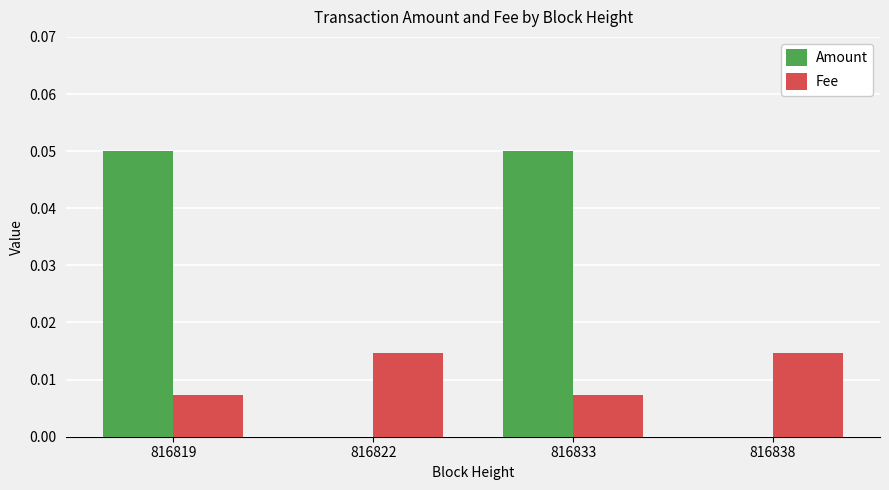

Which series has the largest total across all categories?

Amount